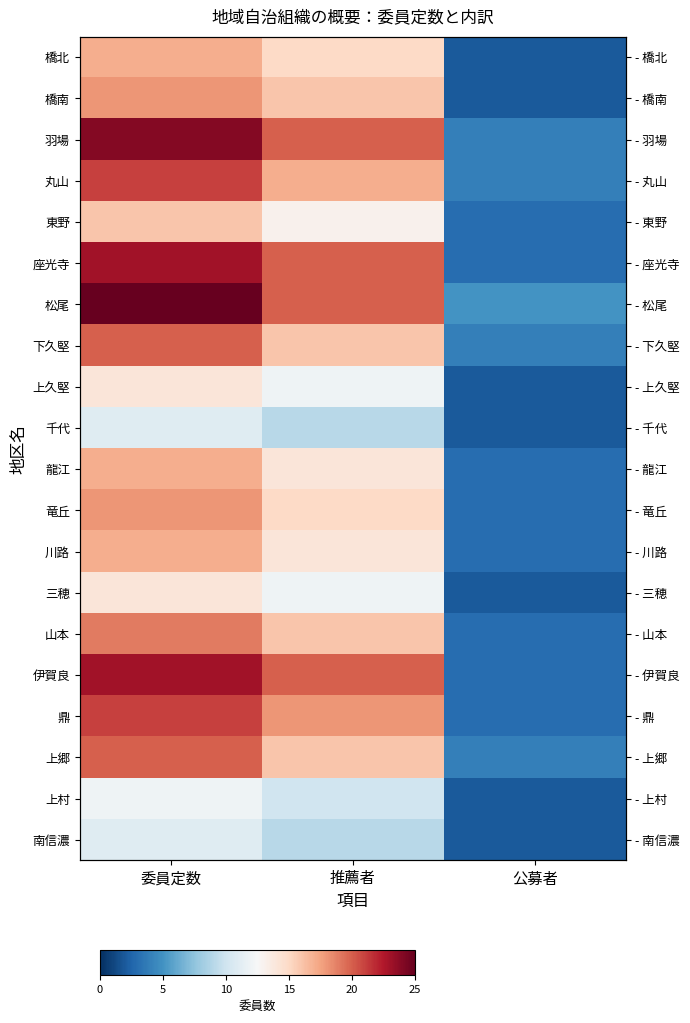

Which series has the largest range (max minus min)?

羽場